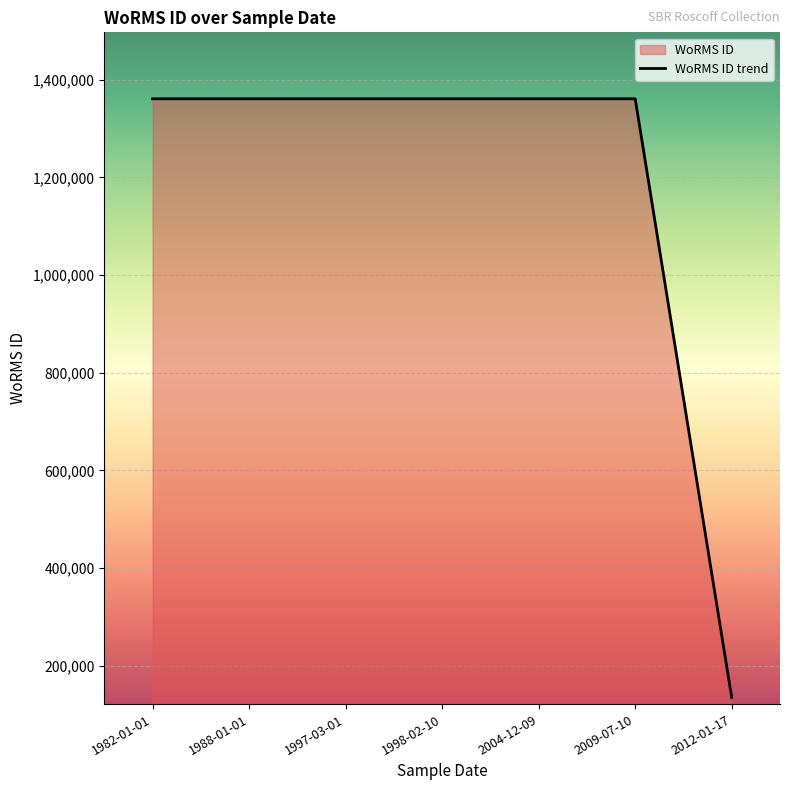

Which label corresponds to the smallest value in the chart?

2012-01-17